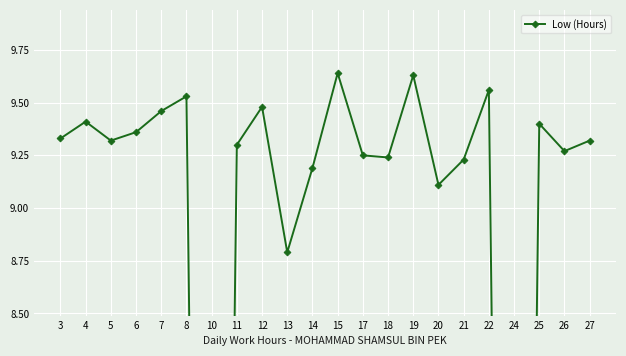

Reading left to right, transcribe all the data shown in this chart.

3=9.3	4=9.4	5=9.3	6=9.4	7=9.5	8=9.5	10=0.0	11=9.3	12=9.5	13=8.8	14=9.2	15=9.6	17=9.2	18=9.2	19=9.6	20=9.1	21=9.2	22=9.6	24=0.0	25=9.4	26=9.3	27=9.3